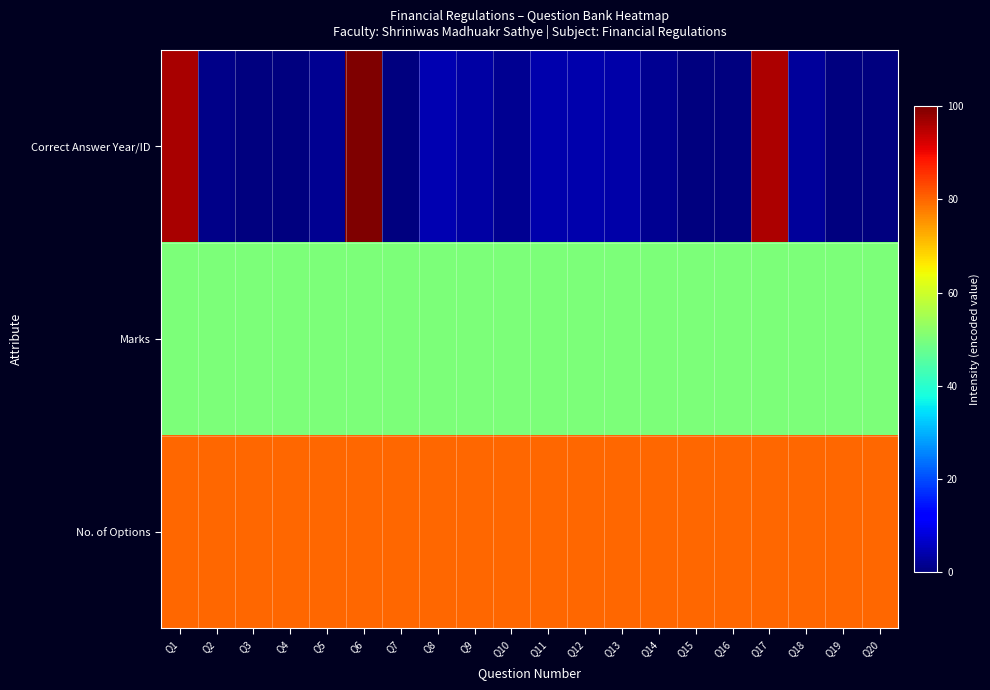

Reading right to left, what are all the values shown in this chart?

Correct Answer Year/ID: Q20=0.1	Q19=0.0	Q18=2.5	Q17=95.8	Q16=0.0	Q15=0.1	Q14=1.8	Q13=3.7	Q12=4.2	Q11=4.2	Q10=1.8	Q9=3.1	Q8=4.5	Q7=0.1	Q6=100.0	Q5=1.6	Q4=0.0	Q3=0.1	Q2=1.0	Q1=96.2
Marks: Q20=50.0	Q19=50.0	Q18=50.0	Q17=50.0	Q16=50.0	Q15=50.0	Q14=50.0	Q13=50.0	Q12=50.0	Q11=50.0	Q10=50.0	Q9=50.0	Q8=50.0	Q7=50.0	Q6=50.0	Q5=50.0	Q4=50.0	Q3=50.0	Q2=50.0	Q1=50.0
No. of Options: Q20=80.0	Q19=80.0	Q18=80.0	Q17=80.0	Q16=80.0	Q15=80.0	Q14=80.0	Q13=80.0	Q12=80.0	Q11=80.0	Q10=80.0	Q9=80.0	Q8=80.0	Q7=80.0	Q6=80.0	Q5=80.0	Q4=80.0	Q3=80.0	Q2=80.0	Q1=80.0